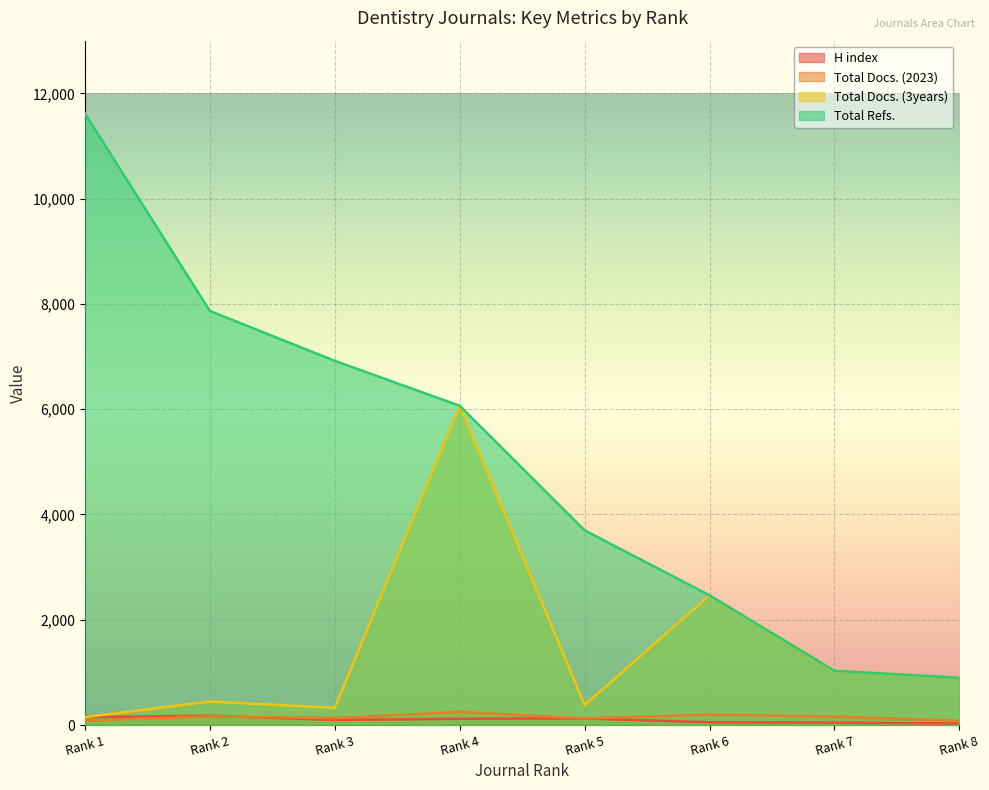

Does the chart display data point markers on the line(s)?

No